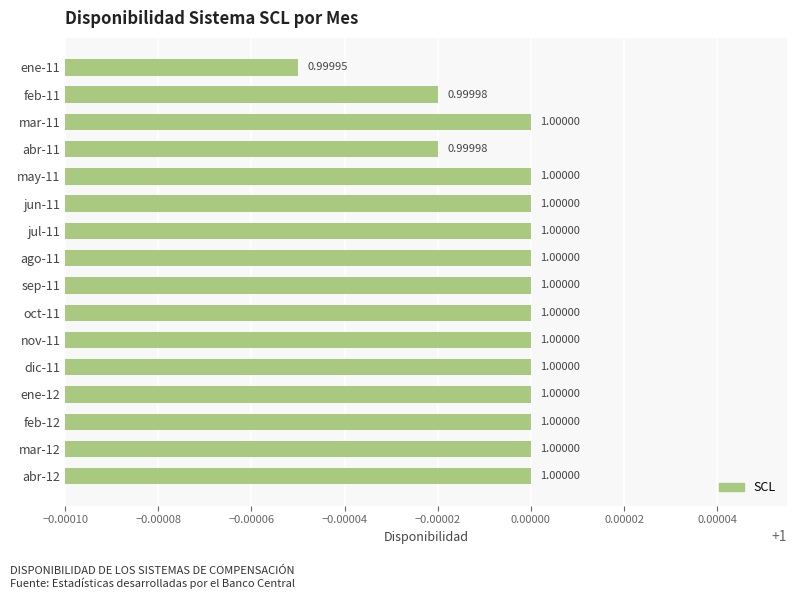

What is the sum of all values?

16.0